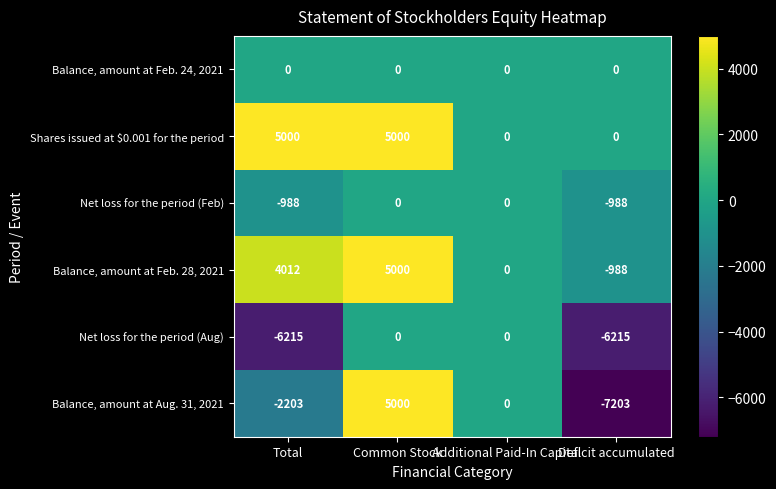

Count the Balance, amount at Aug. 31, 2021 values in the range -2203 to 5000.

3